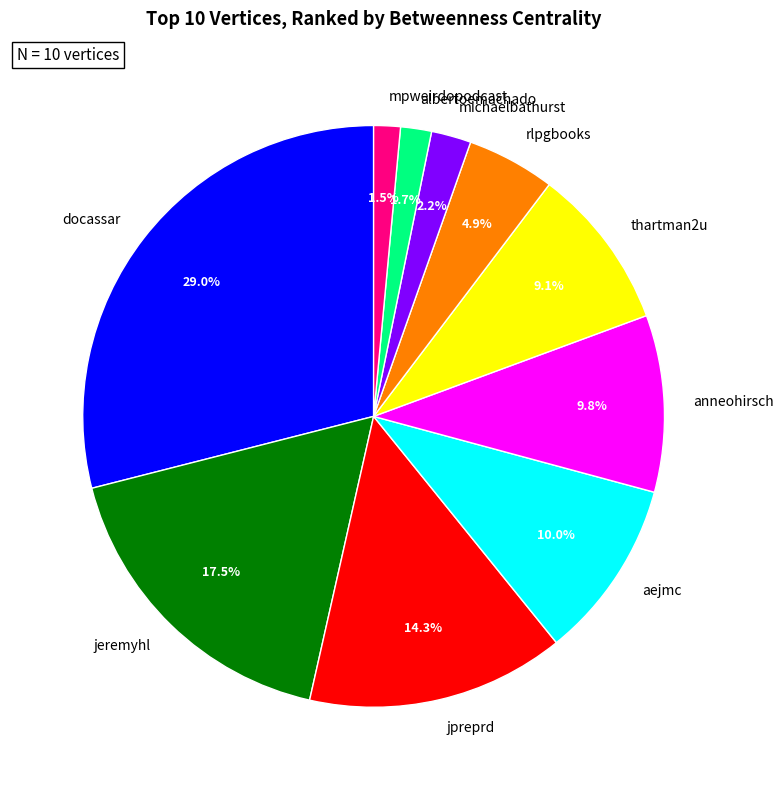

To the nearest percent, what portion does rlpgbooks represent?

5%